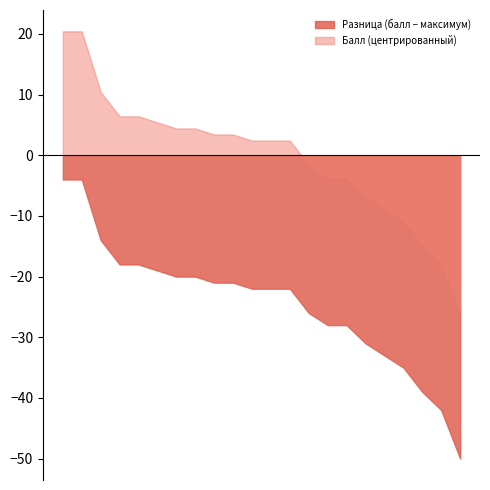

What is the difference between the maximum and minimum values in the Балл (центрированный) series?

46.0